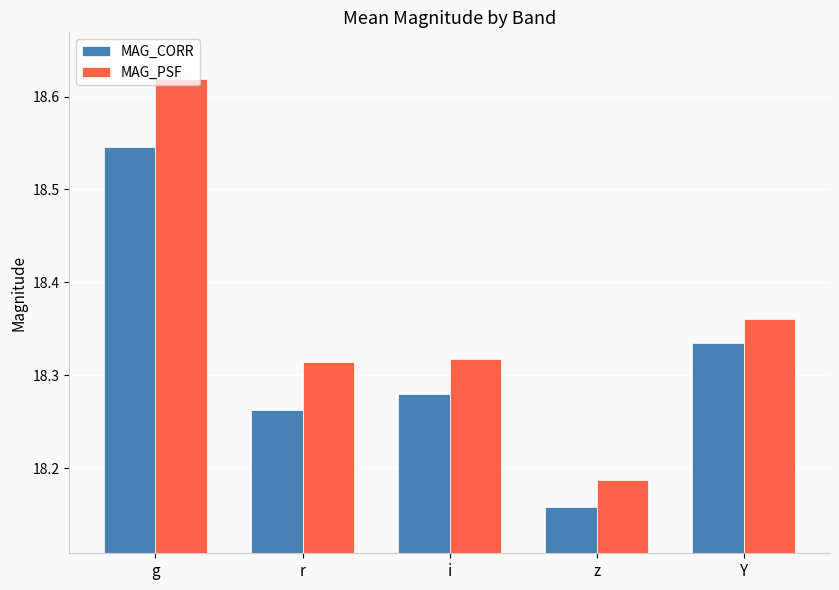

Which series has the widest spread of values?

MAG_PSF